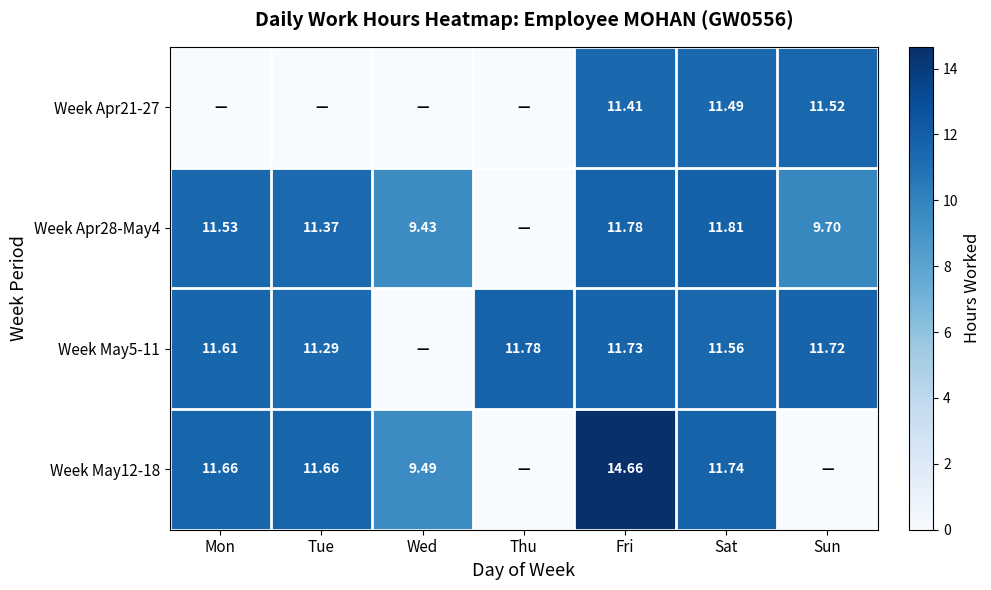

True or false: Week Apr28-May4 has a value of 9.4 at Wed.

True